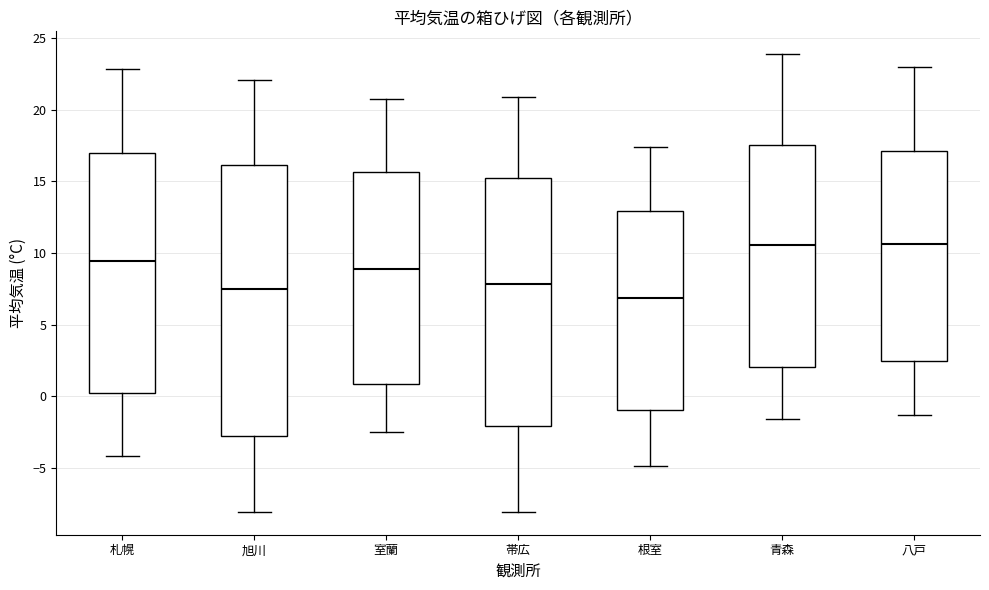

Where does the lower whisker of the box for 旭川 end on the y-axis? The values are not printed on the chart, so give them approximately, as read against the axis.

-8.0